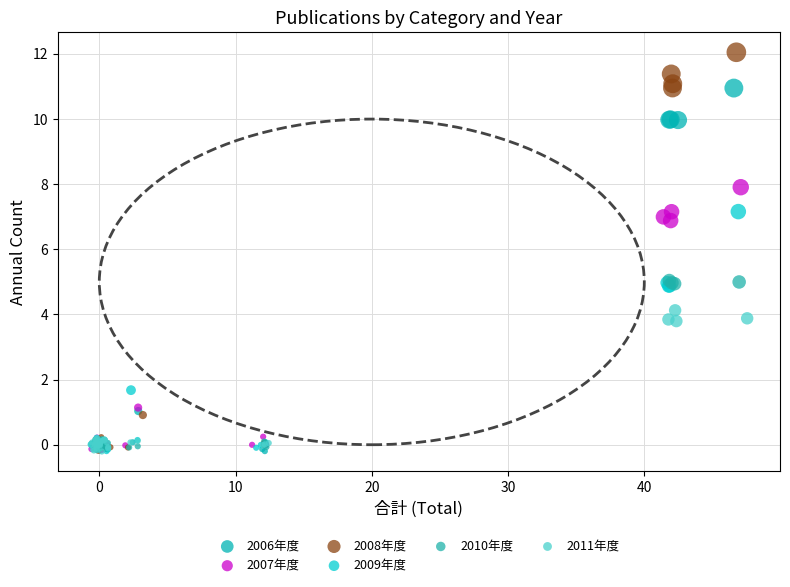

Which series contains the highest Y value?

2008年度